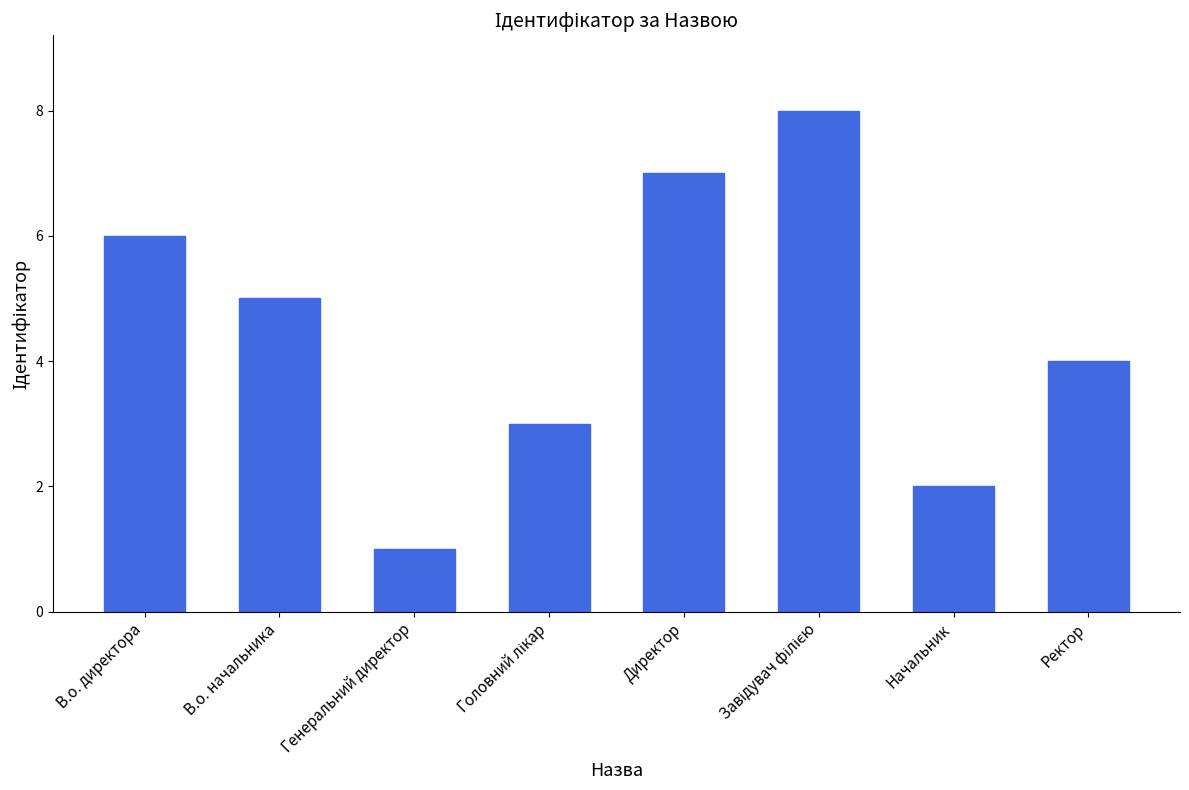

What is the label of the 1st bar from the left?

В.о. директора